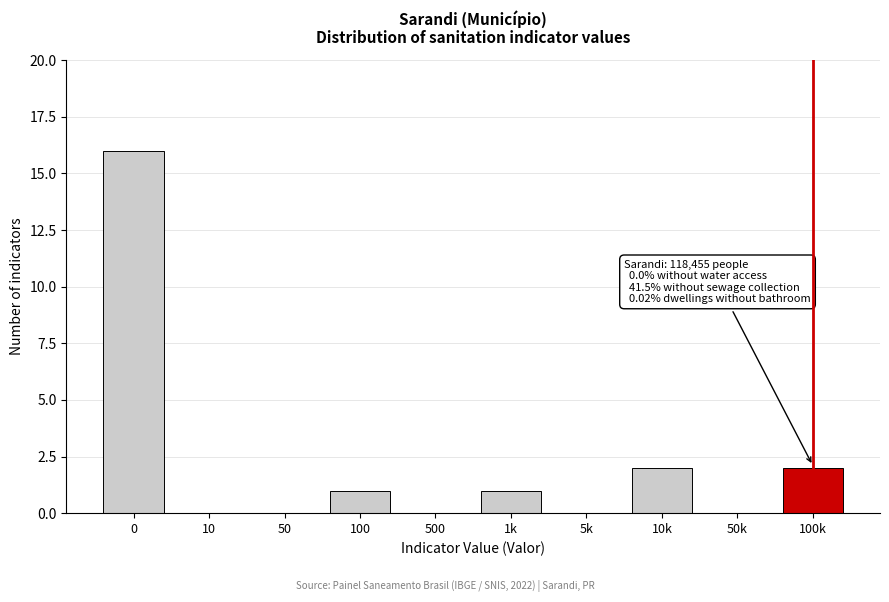

Reading left to right, list all the values displayed in this chart.

0=16	10=0	50=0	100=1	500=0	1k=1	5k=0	10k=2	50k=0	100k=2